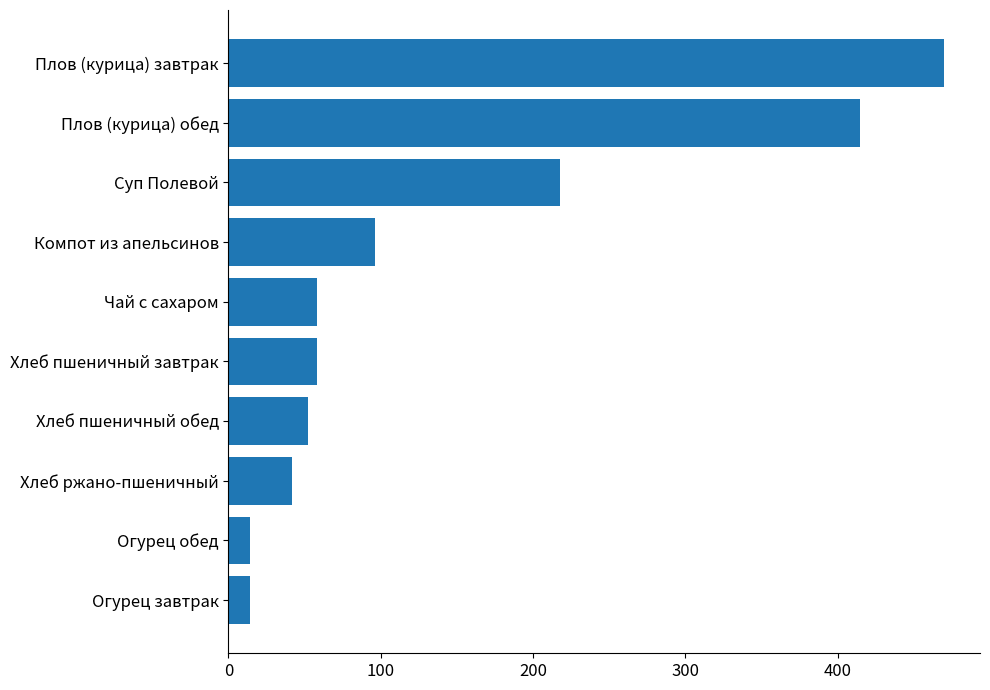

What is the difference between the second highest and minimum values?

401.0